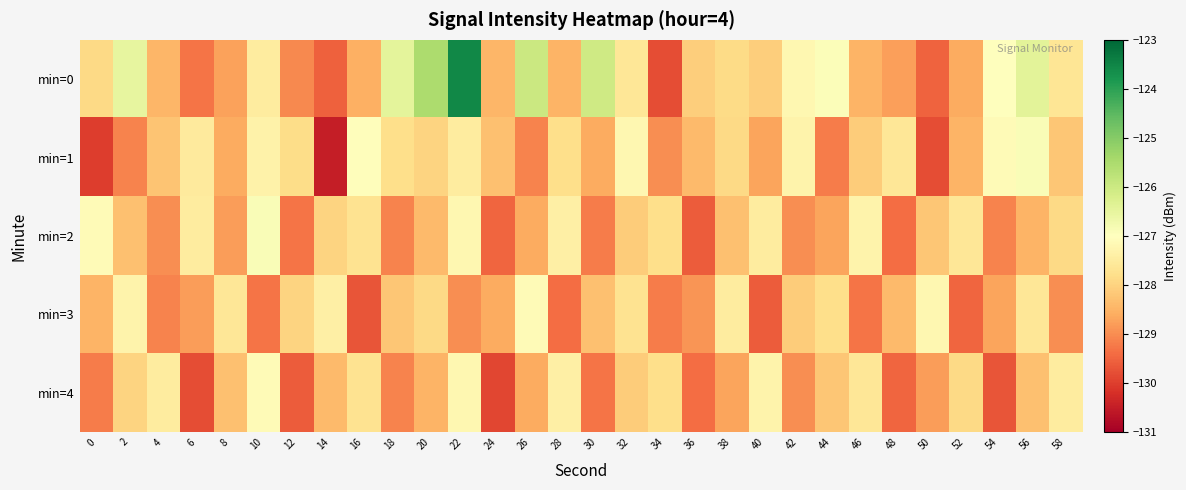

What is the greatest value displayed?

-123.6